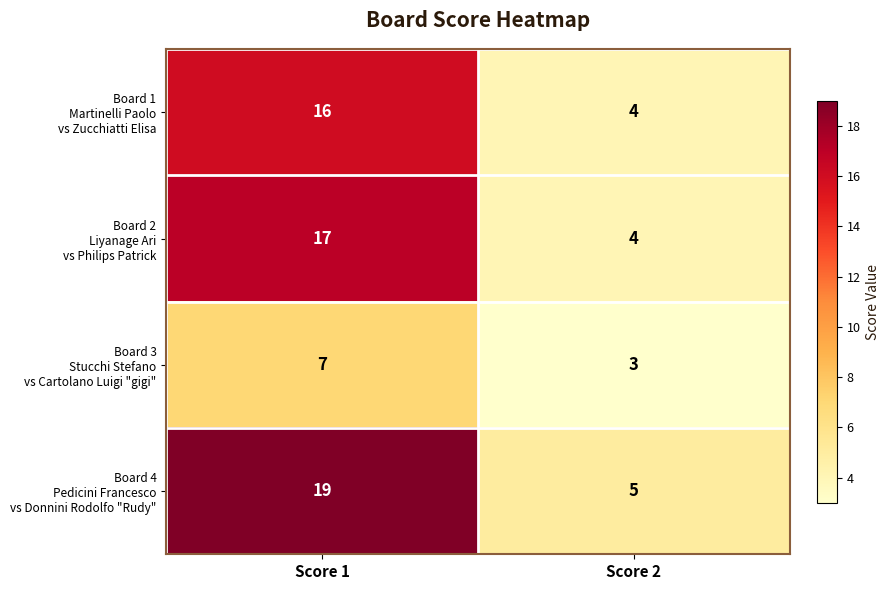

At which category is the sum across all series the highest?

Score 1